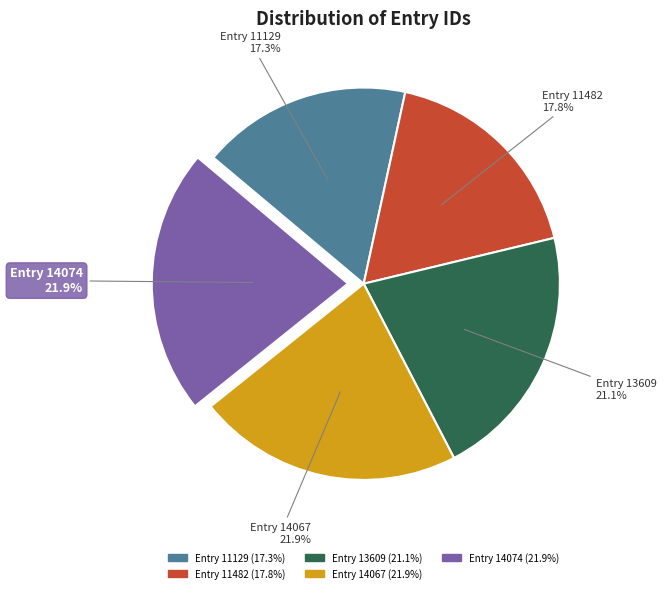

Does any single category account for the majority?

No